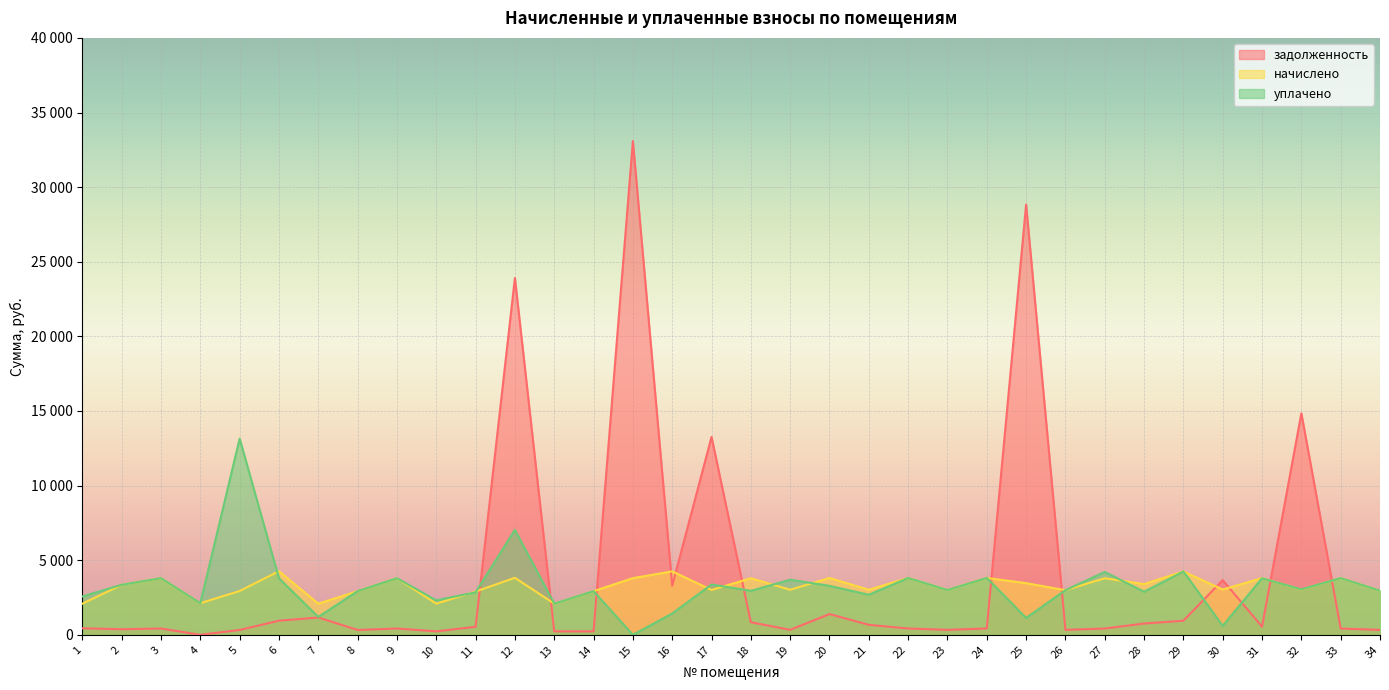

Where is the first local minimum for начислено?

4